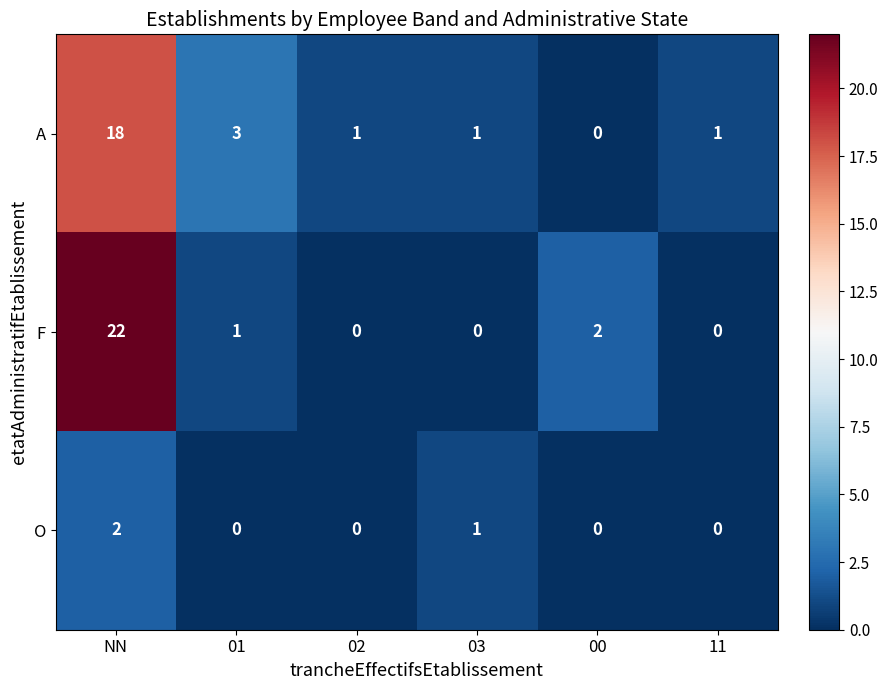

True or false: F has a value of 10 at 03.

False